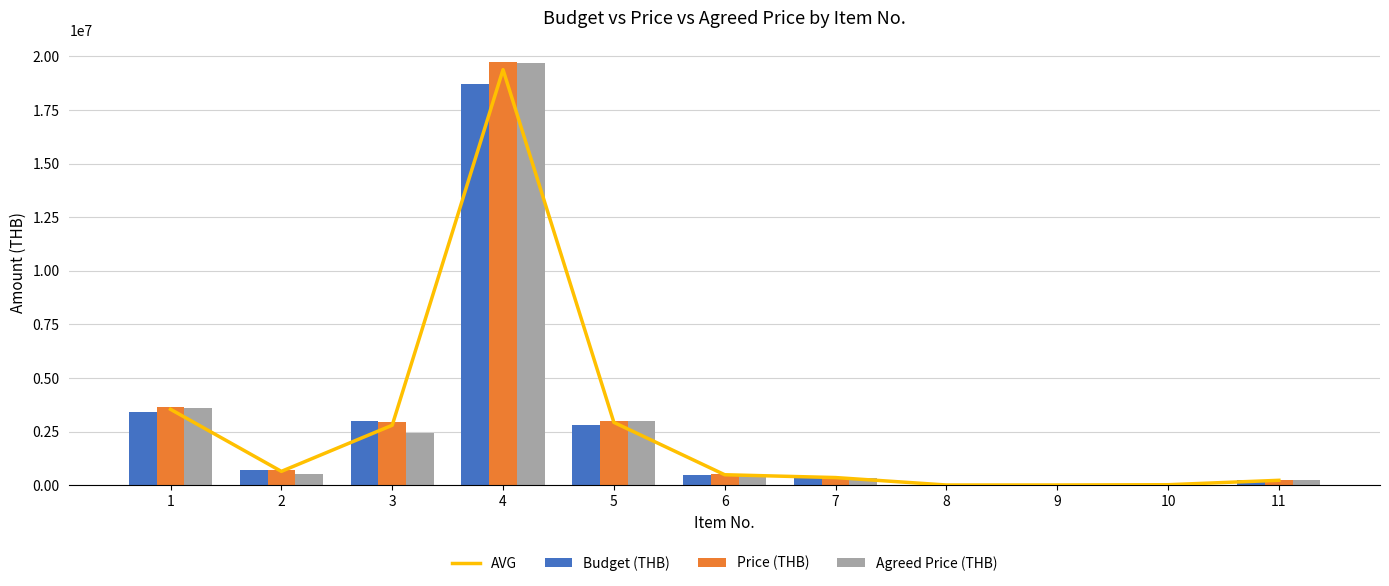

How many groups of bars are there?

11